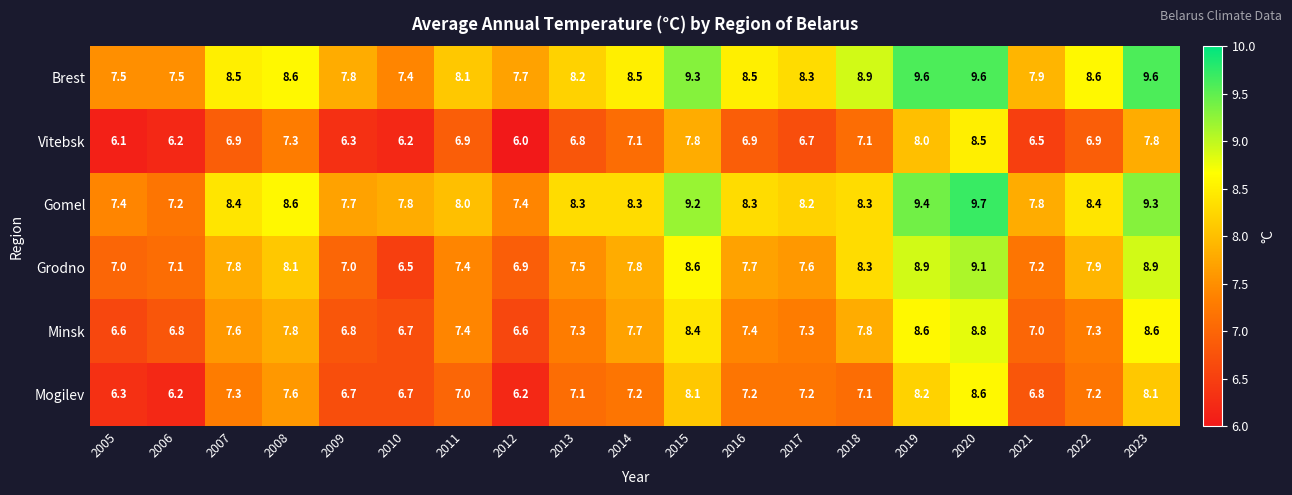

Is it true that Brest equals 12.5 at 2006?

False